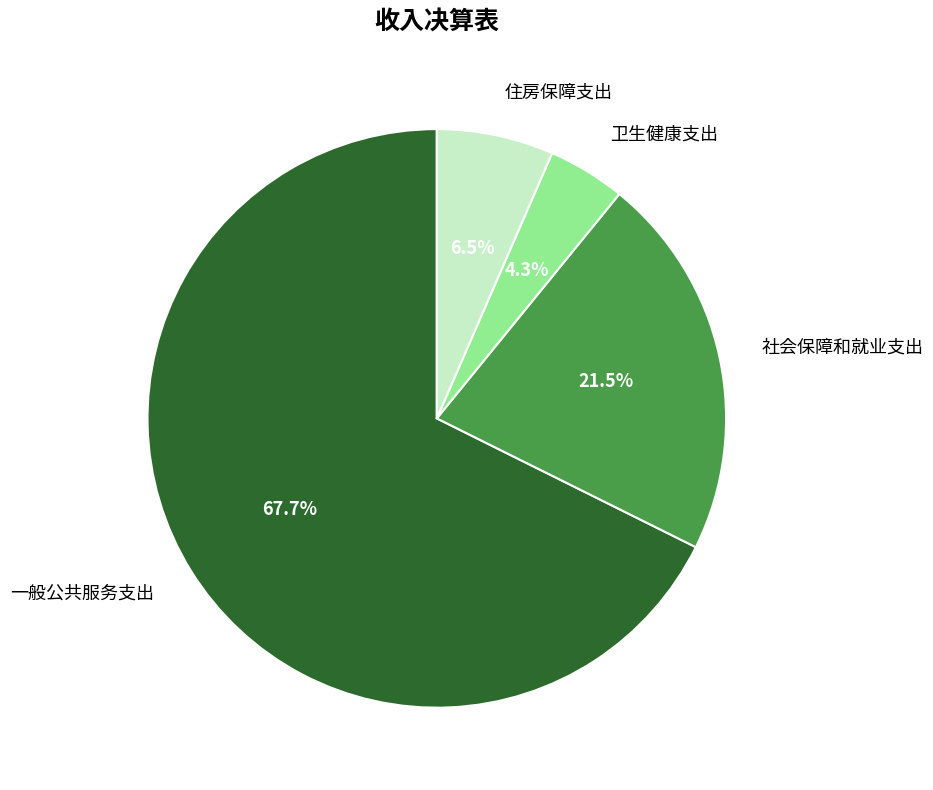

Count the number of slices in the pie.

4